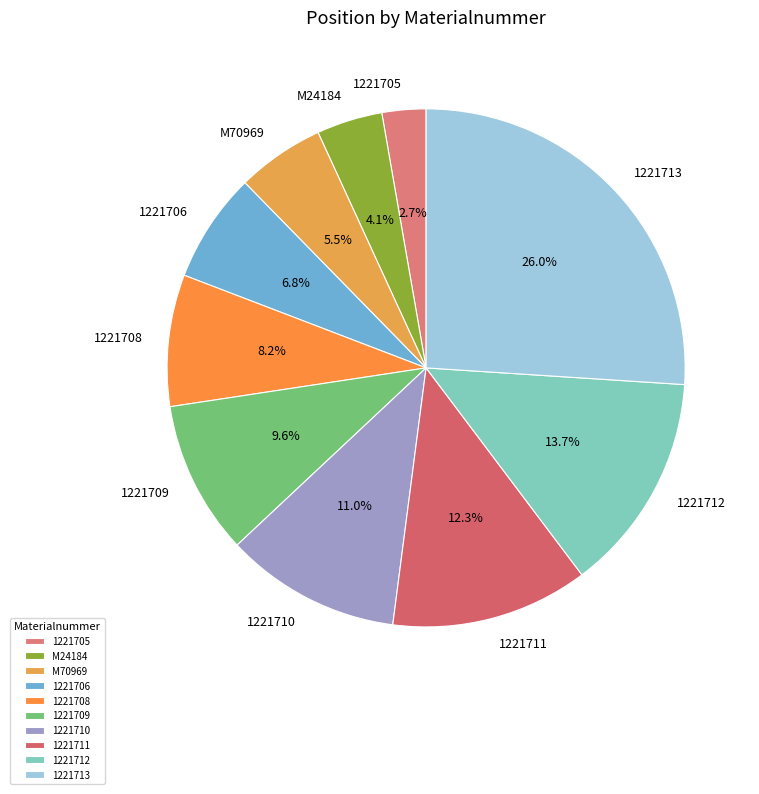

Approximately how many times larger is the value at 1221712 compared to 1221713?

0.5